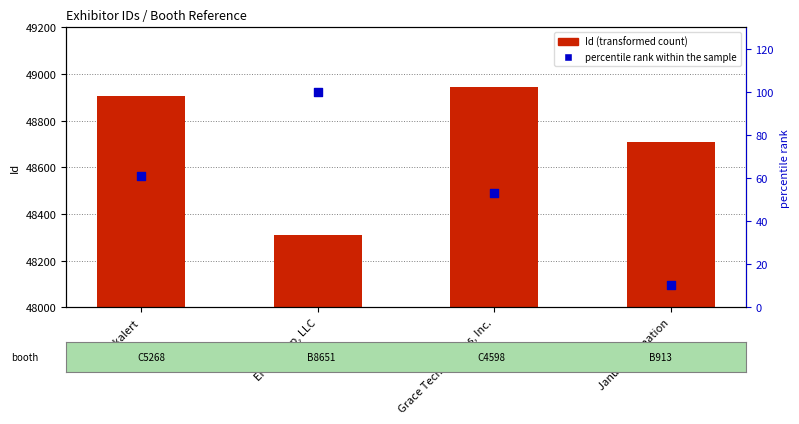

Which series has the largest Y range (max minus min)?

Id